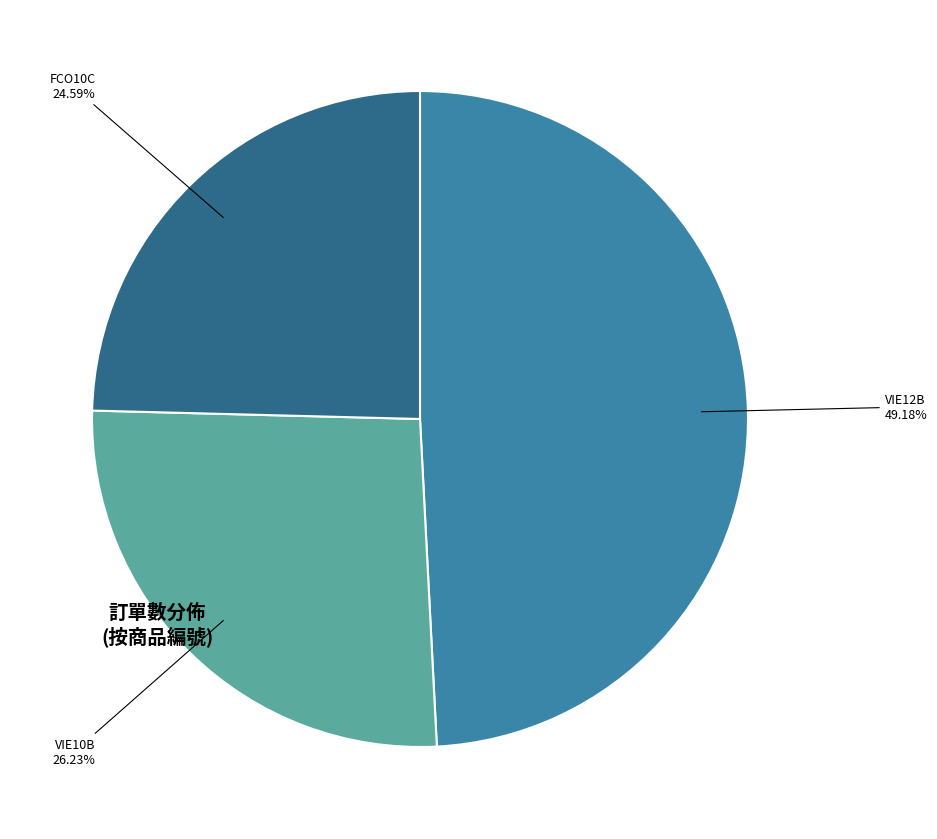

Does any single category account for the majority?

No